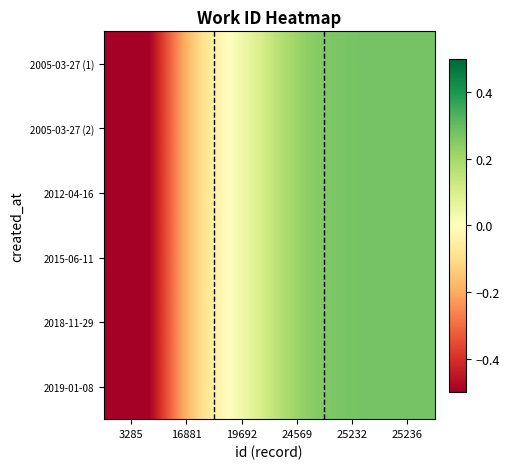

List the series in order of their peak value, highest first.

2005-03-27 (1), 2005-03-27 (2), 2012-04-16, 2015-06-11, 2018-11-29, 2019-01-08